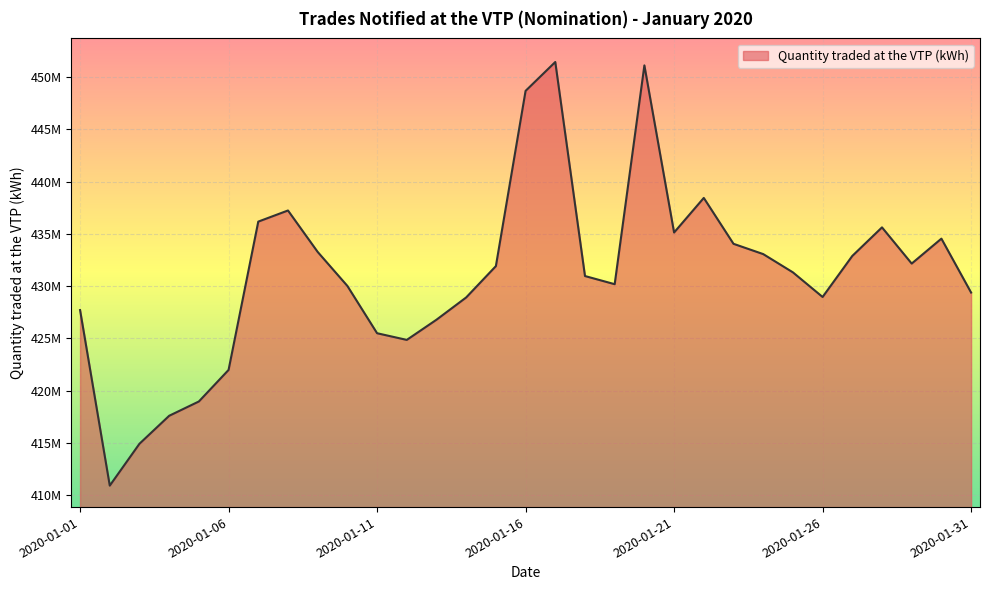

Does the chart display data point markers on the line(s)?

No